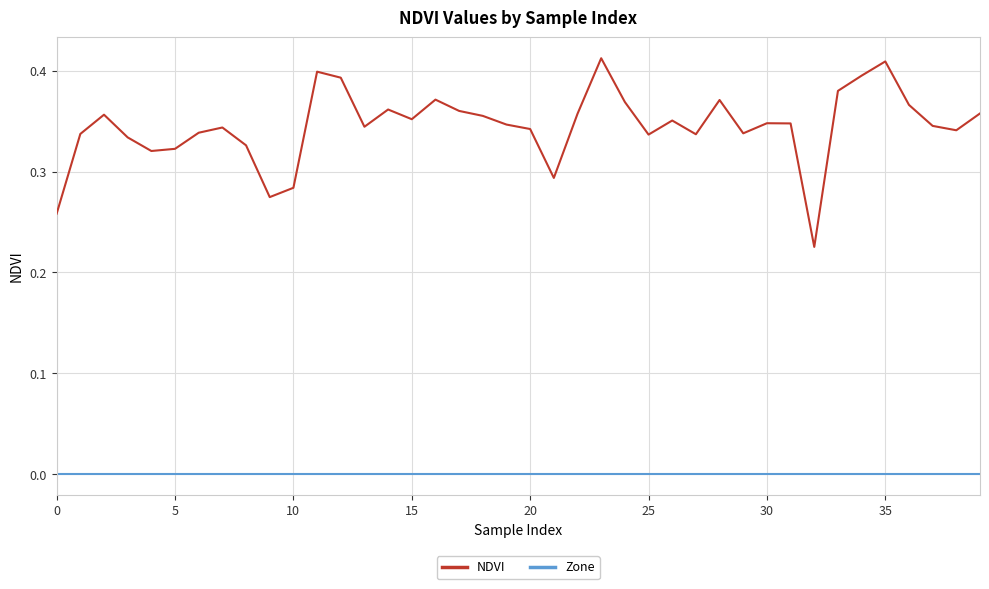

True or false: NDVI and Zone intersect in this chart.

False